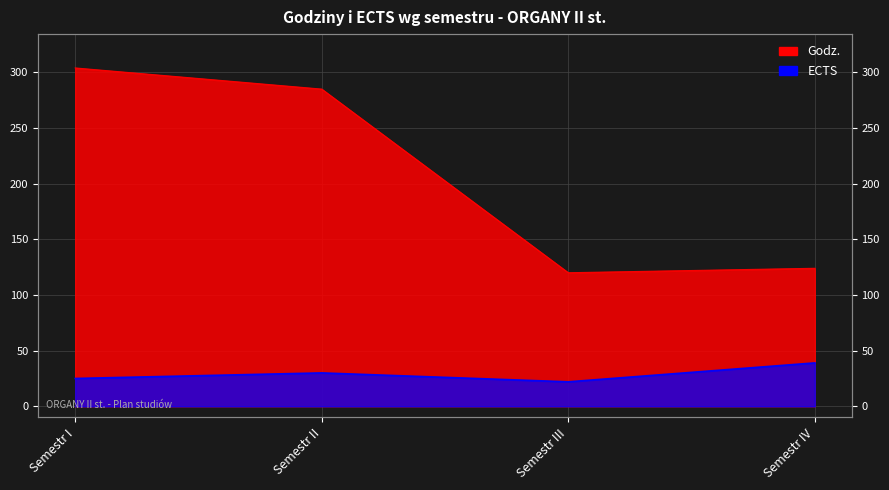

True or false: Godz. has a value of 509 at Semestr II.

False